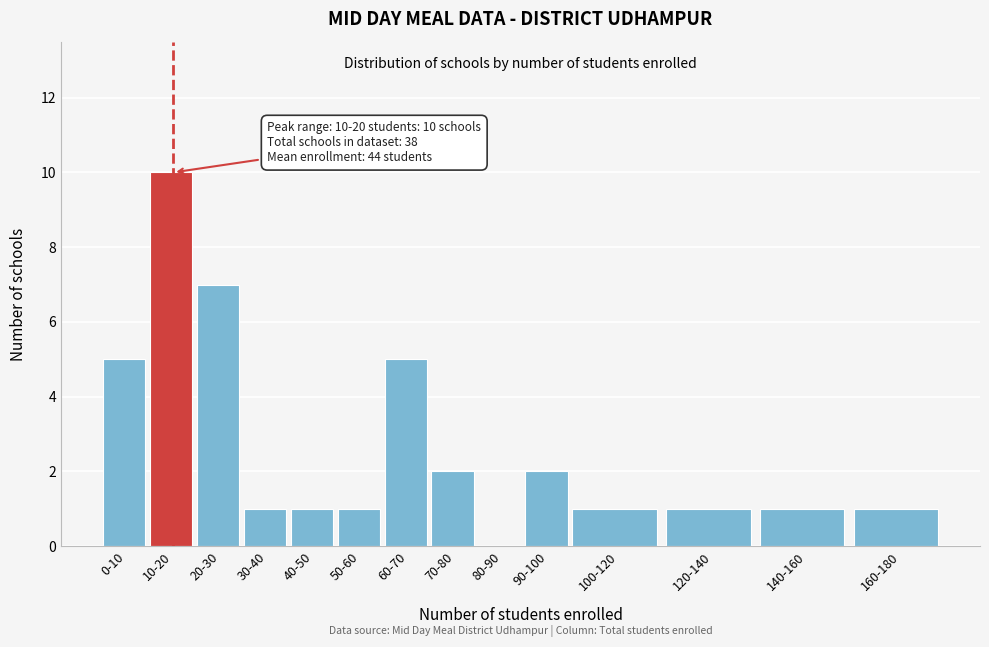

Reading right to left, transcribe all the data shown in this chart.

160-180=1	140-160=1	120-140=1	100-120=1	90-100=2	80-90=0	70-80=2	60-70=5	50-60=1	40-50=1	30-40=1	20-30=7	10-20=10	0-10=5